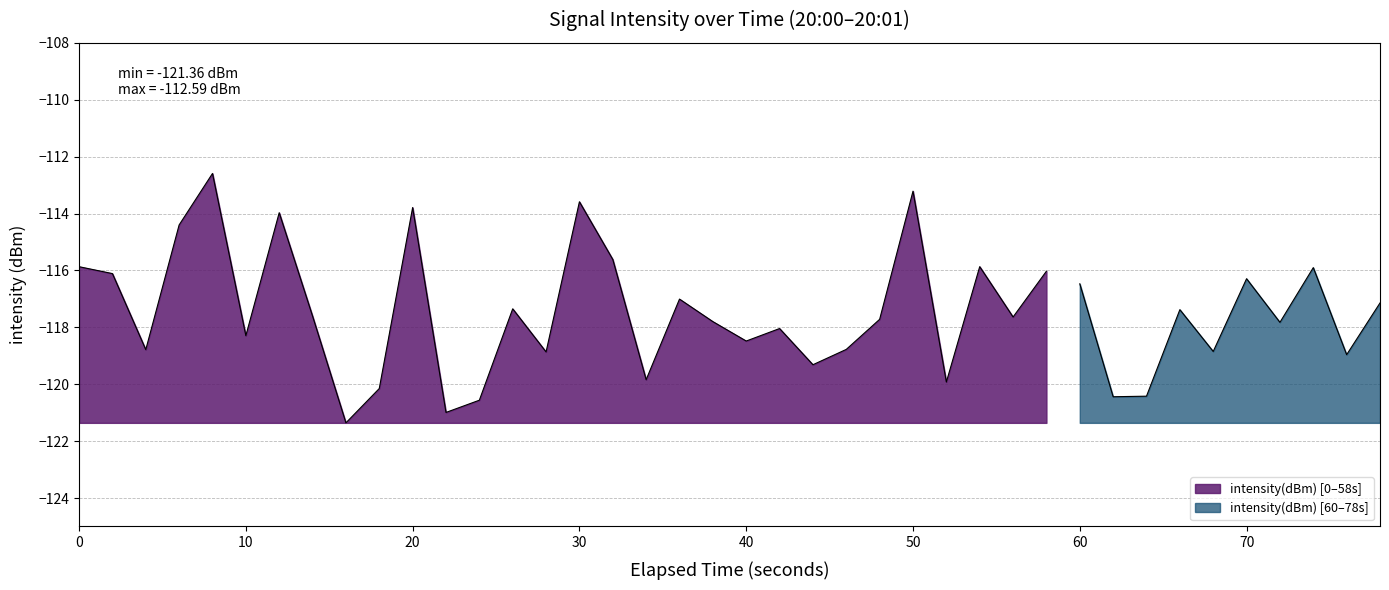

Rank the categories by value from highest to lowest.

4, 25, 15, 10, 6, 3, 16, 27, 0, 37, 29, 1, 35, 30, 18, 39, 13, 33, 7, 28, 24, 19, 36, 21, 5, 20, 23, 2, 34, 14, 38, 22, 17, 26, 9, 32, 31, 12, 11, 8